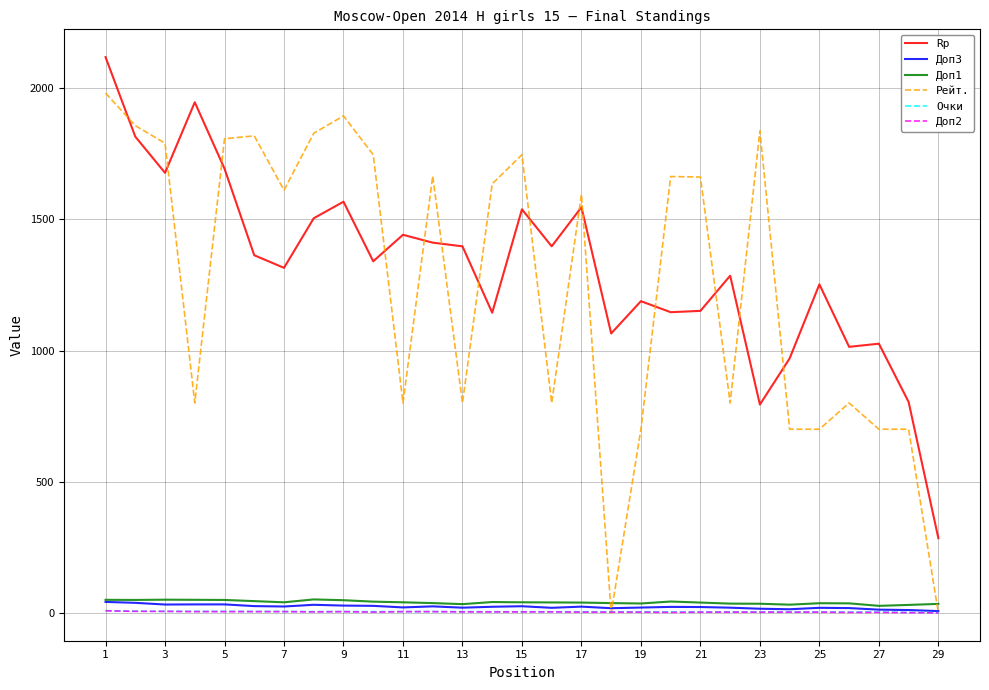

True or false: Rp and Доп3 cross at least once.

False